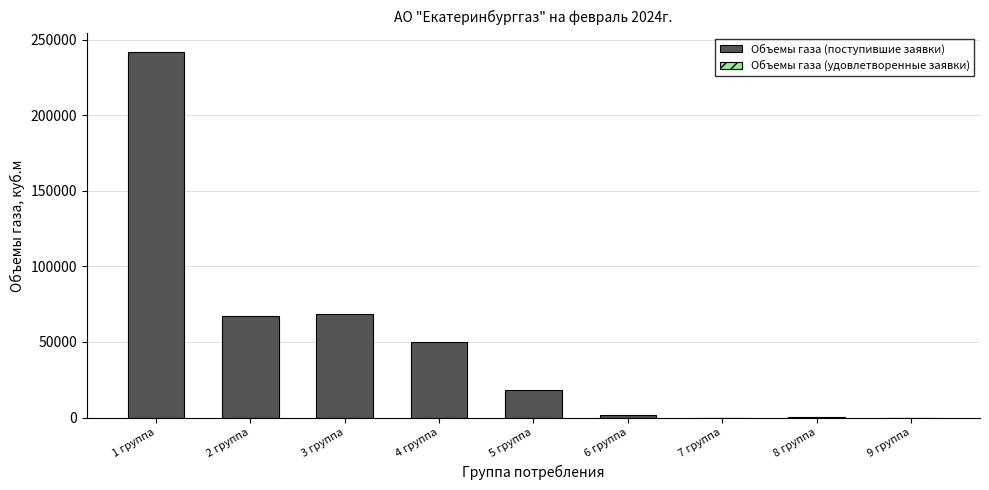

Which has a higher value, 4 группа or 2 группа?

2 группа